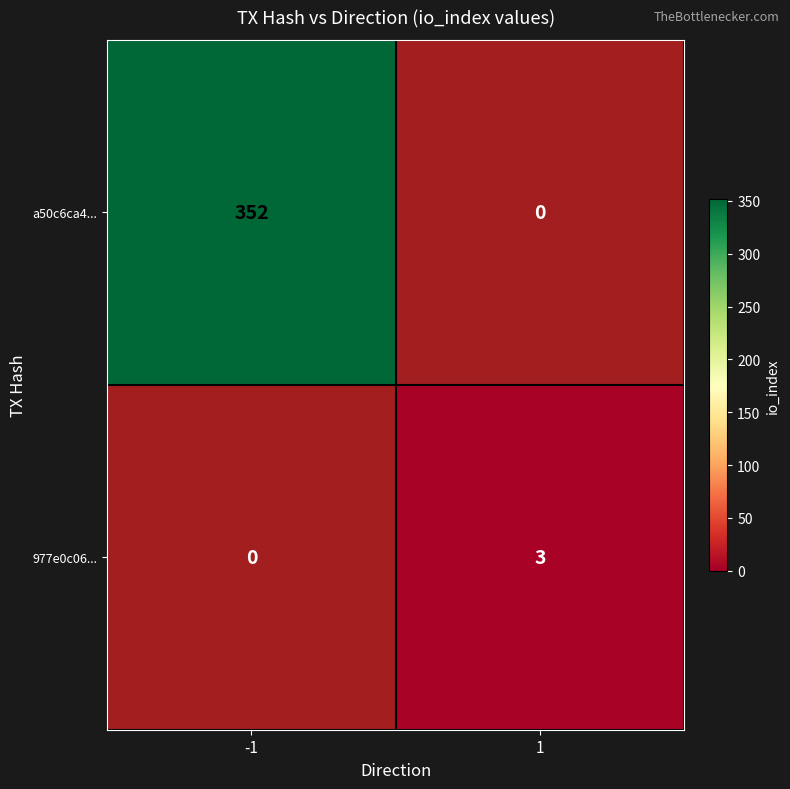

Is the value of a50c6ca4... at 1 greater than the value of 977e0c06... at 1?

No